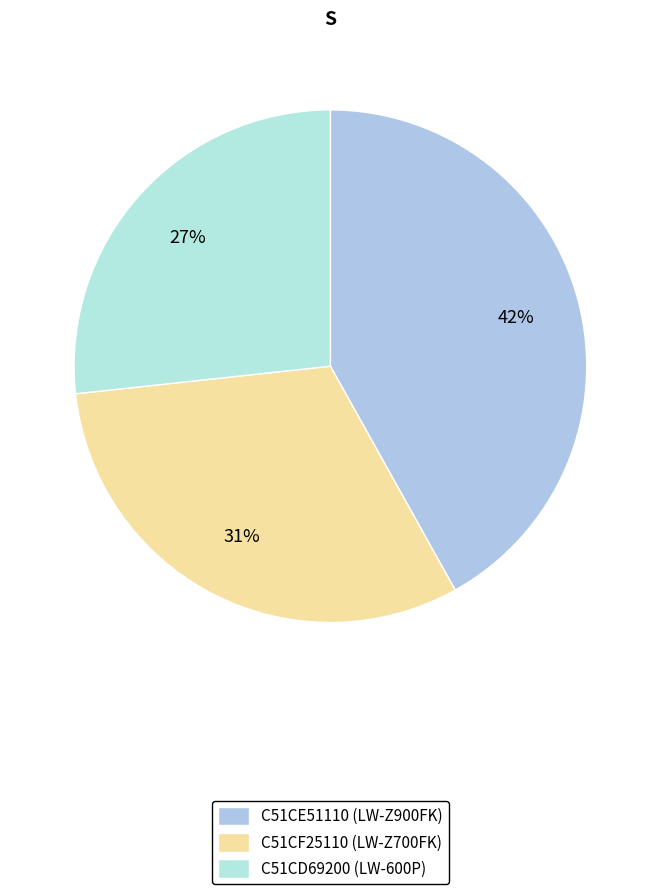

Is there a majority slice in this chart?

No